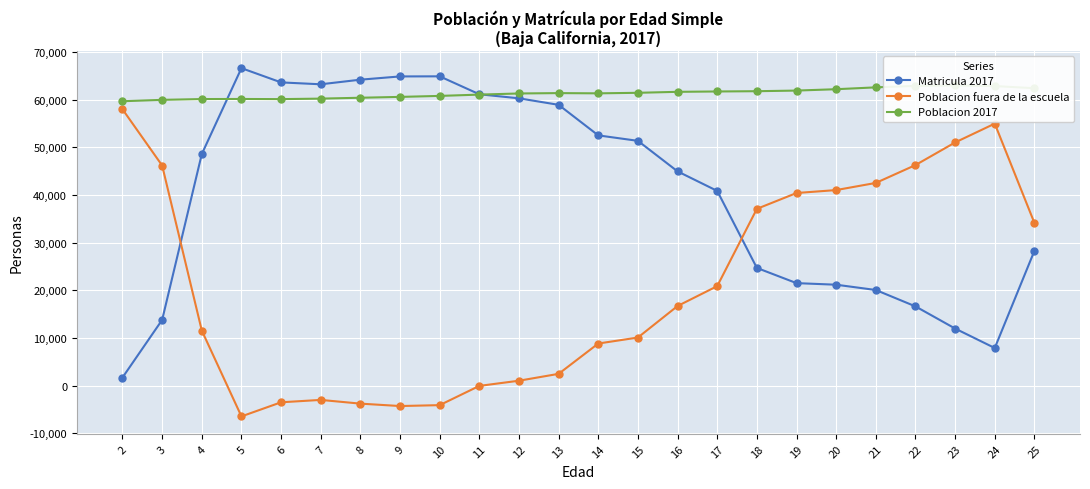

Reading right to left, extract all data points from this chart.

Matricula 2017: 28282	7887	11975	16629	20067	21177	21511	24703	40875	44975	51387	52534	58950	60316	61165	64934	64913	64231	63263	63659	66654	48613	13786	1689
Poblacion fuera de la escuela: 34159	55002	51049	46298	42551	41052	40432	37108	20879	16705	10088	8828	2462	1019	-69	-4111	-4298	-3793	-3011	-3510	-6474	11550	46208	58015
Poblacion 2017: 62441	62889	63024	62927	62618	62229	61943	61811	61754	61680	61475	61362	61412	61335	61096	60823	60615	60438	60252	60149	60180	60163	59994	59704